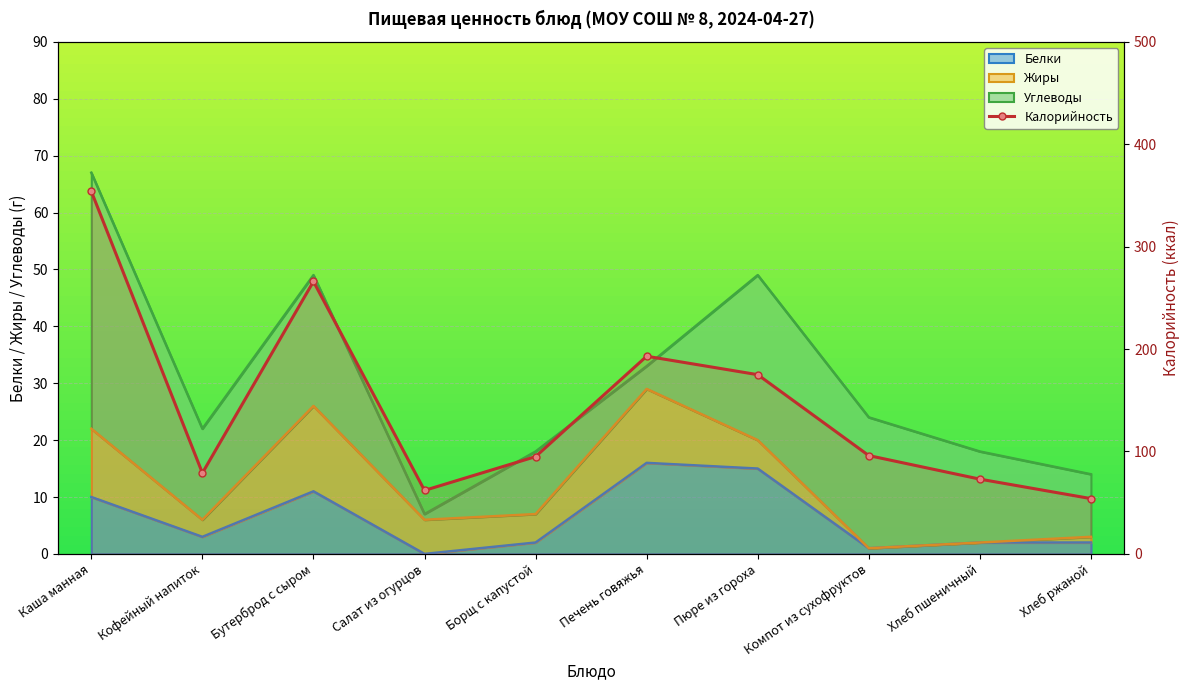

True or false: the data shows 96 at Компот из сухофруктов.

True